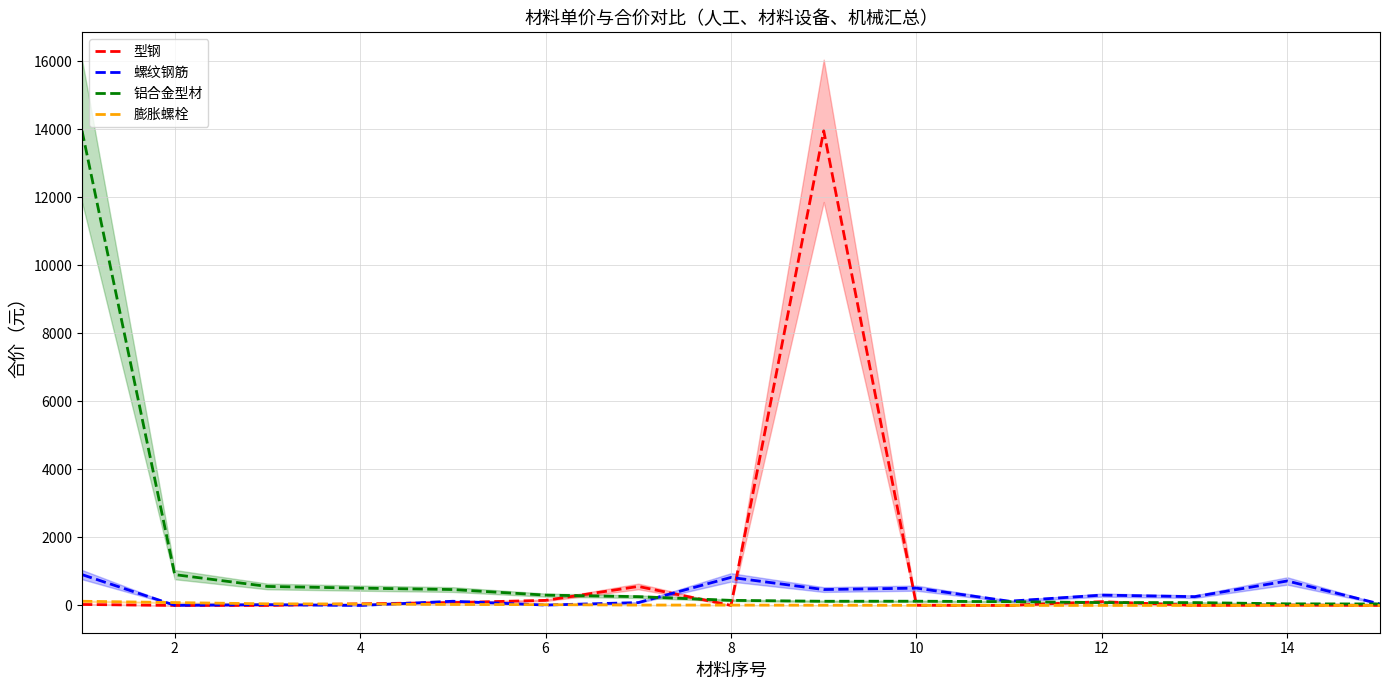

Count the number of categories in the chart.

15